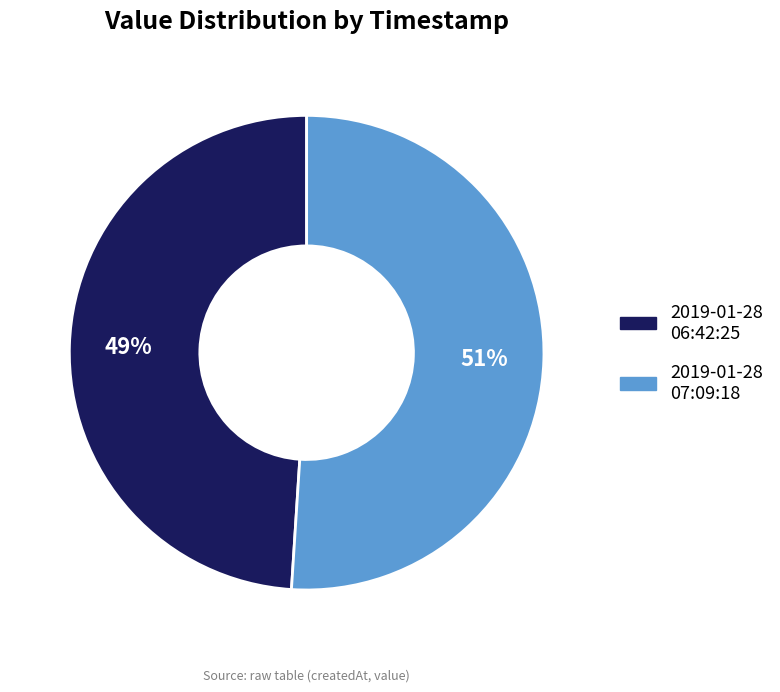

True or false: 2019-01-28 07:09:18 accounts for 61% of the total.

False